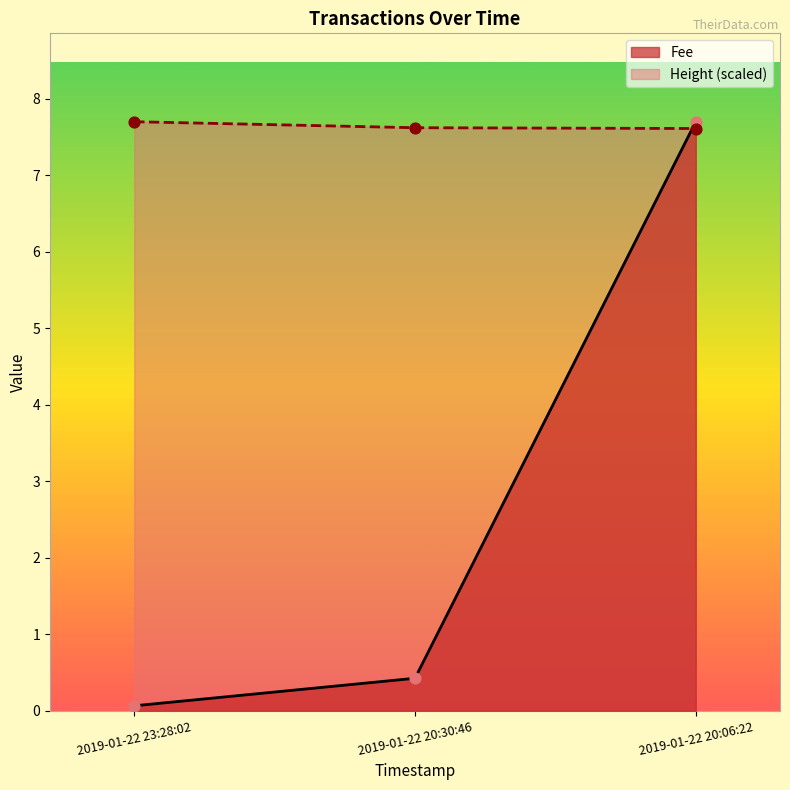

Which series has the widest spread of Y values?

Fee